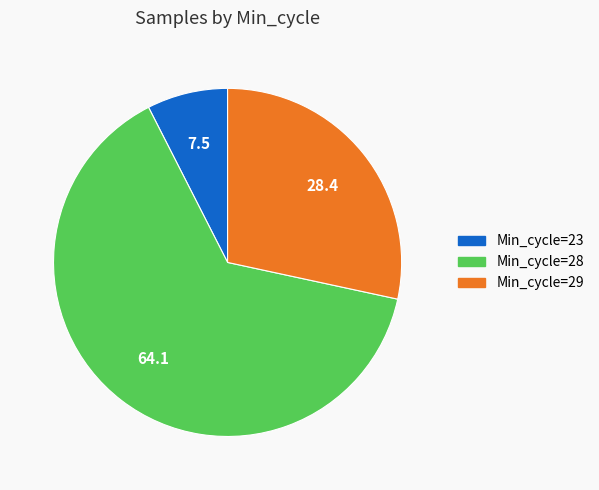

Is there a majority slice in this chart?

Yes